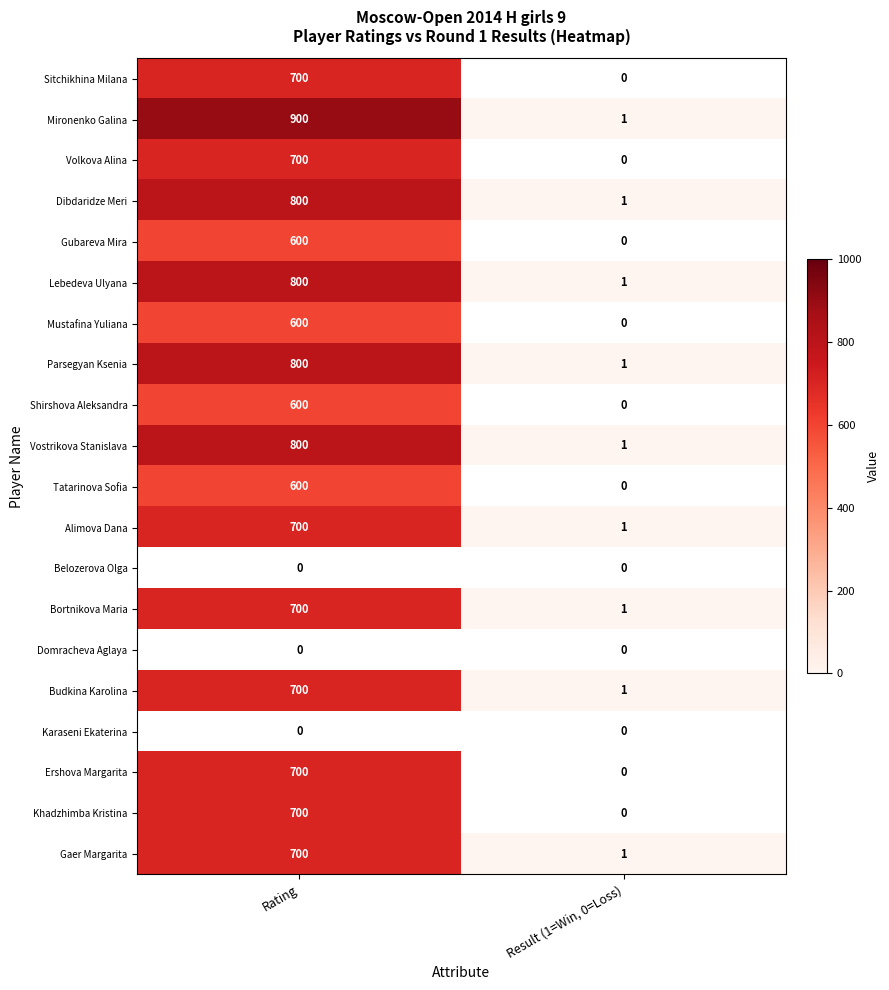

Which category has the highest value in the Parsegyan Ksenia series?

Rating